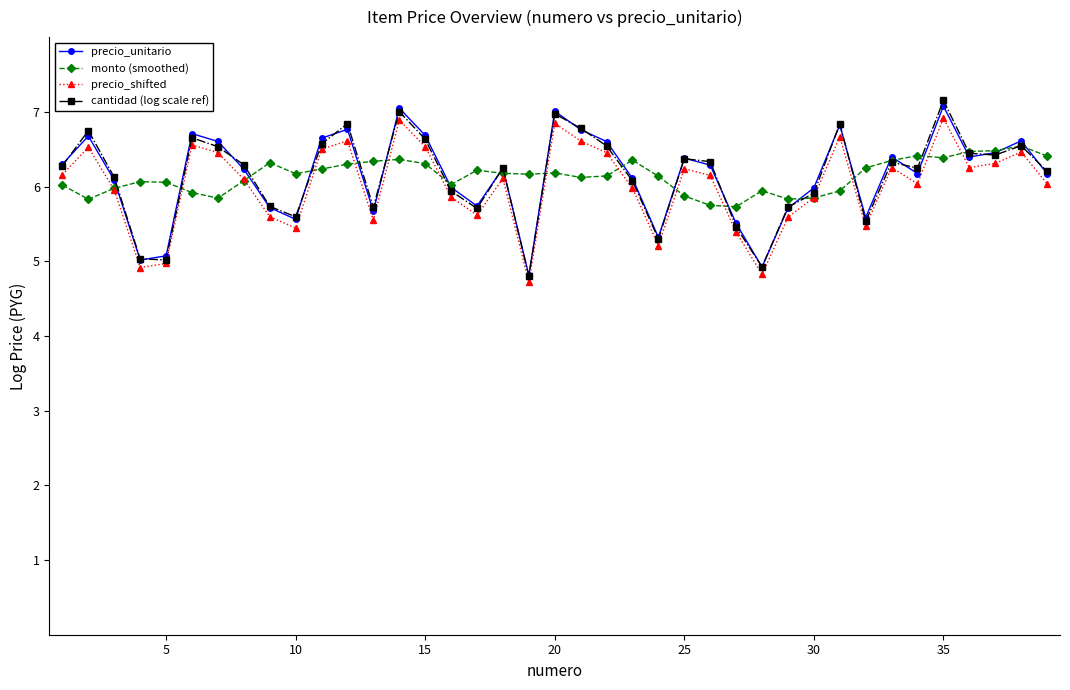

True or false: monto (smoothed) has more than 0 interior local peaks.

True